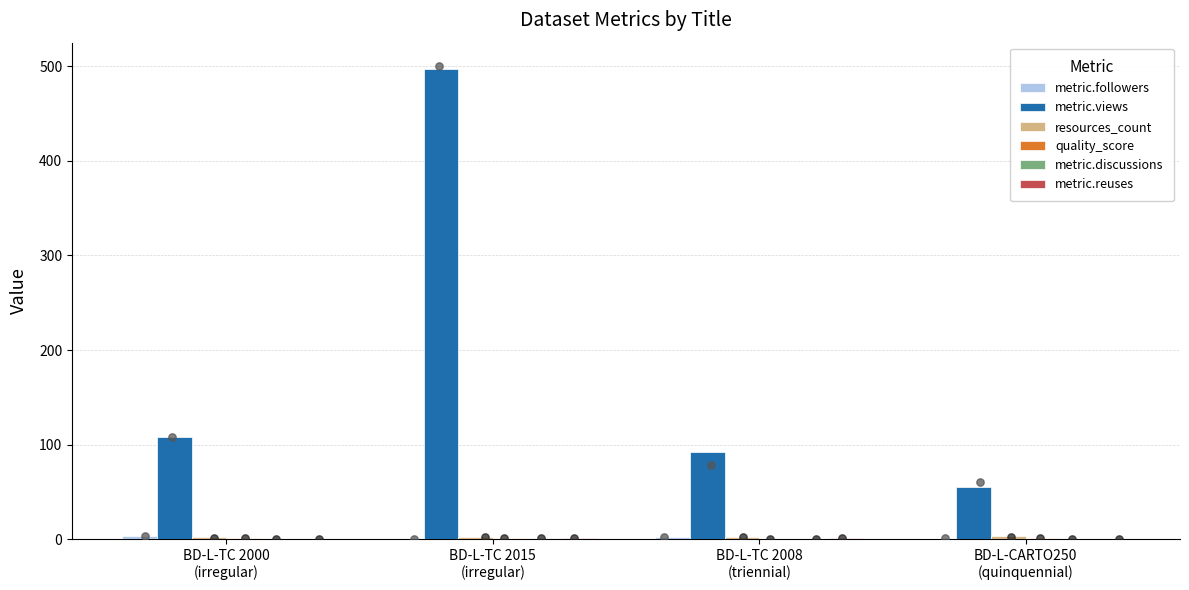

Which series reaches the maximum Y coordinate?

metric.views